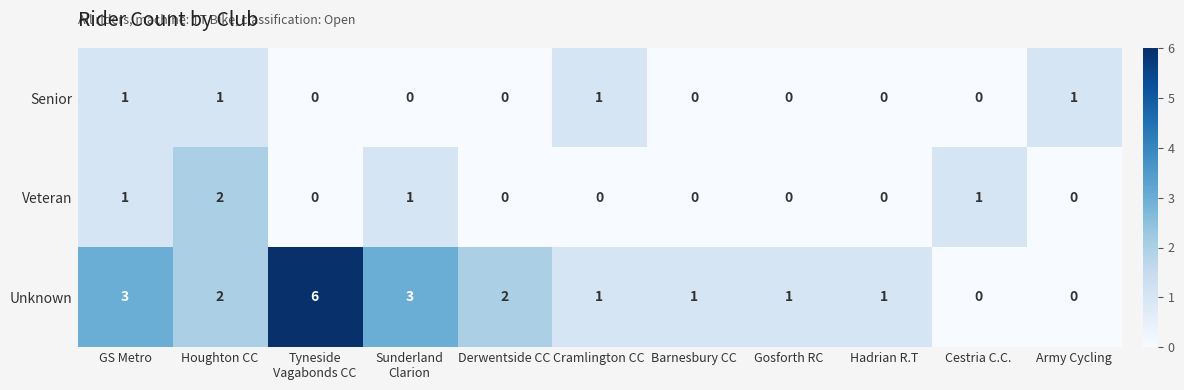

At which label does Unknown first exceed 1?

GS Metro